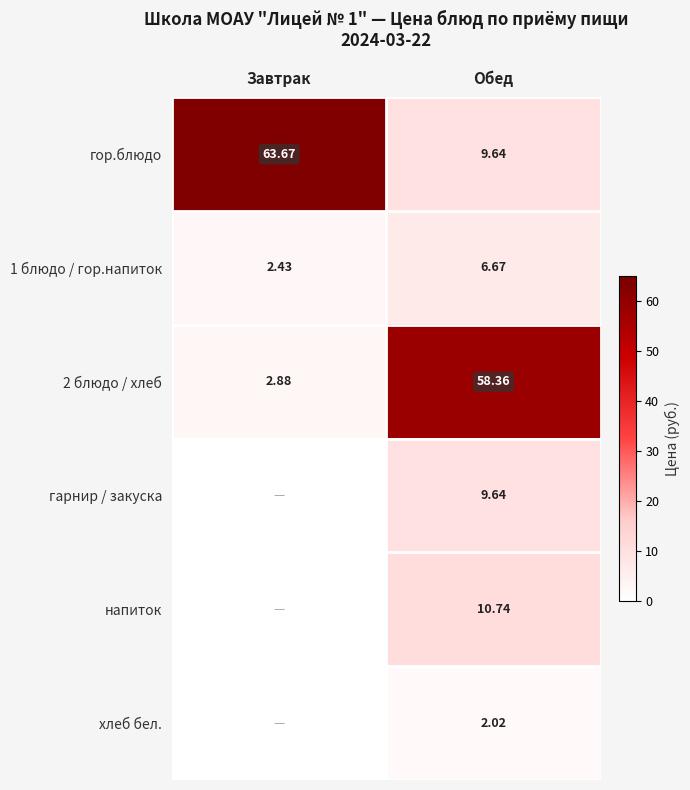

Rank the categories by 1 блюдо / гор.напиток value from highest to lowest.

Обед, Завтрак